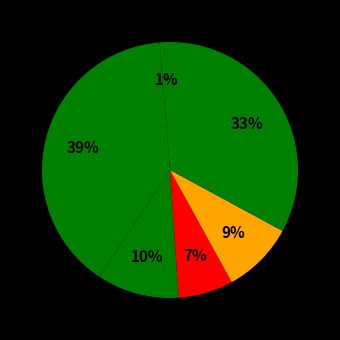

How many slices are in this pie chart?

6